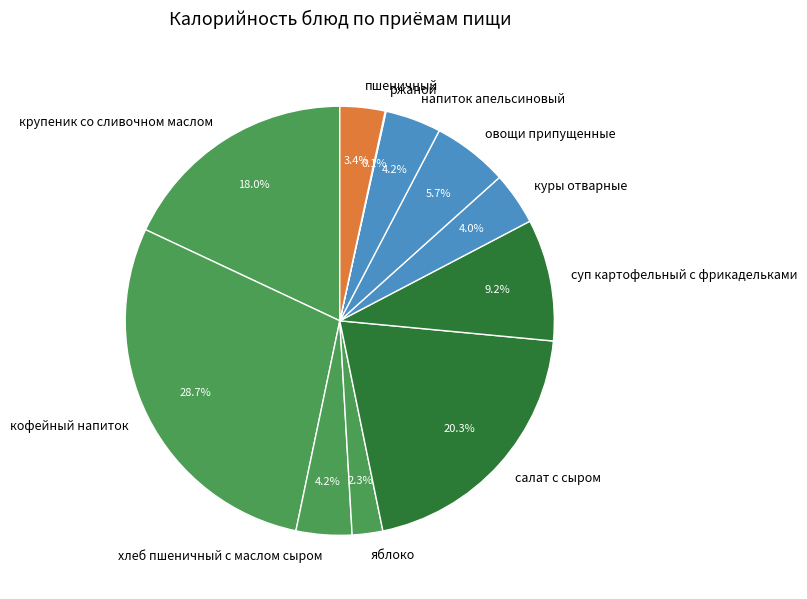

Which category has the biggest portion of the pie?

кофейный напиток